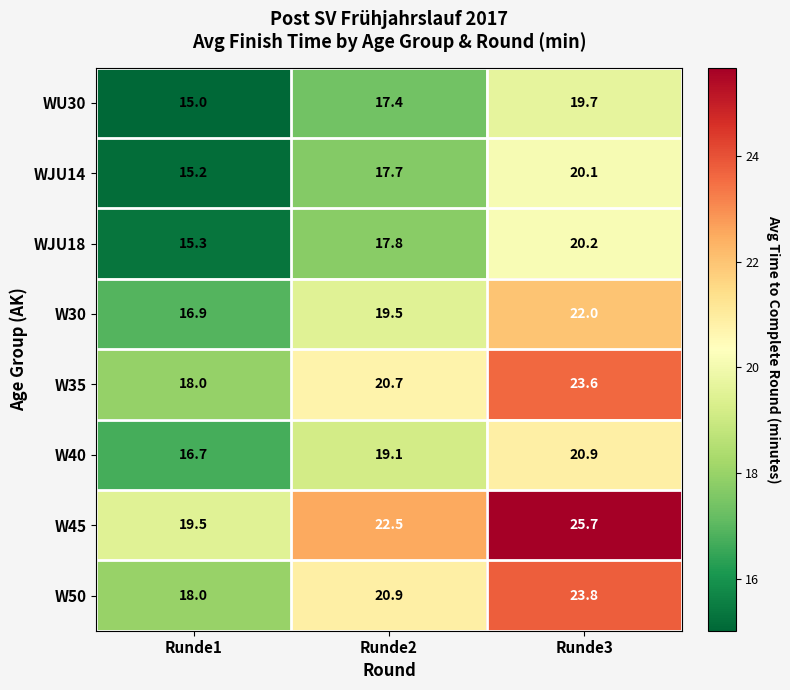

At how many categories does at least one series exceed 24?

1